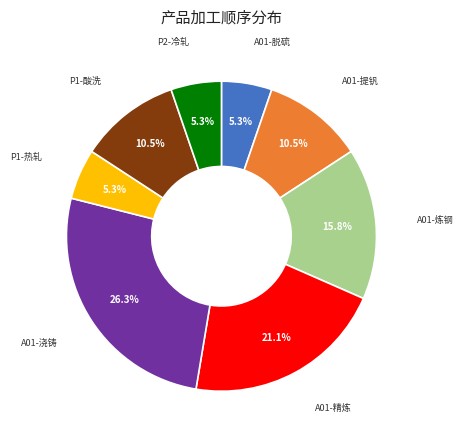

Does any single category account for the majority?

No